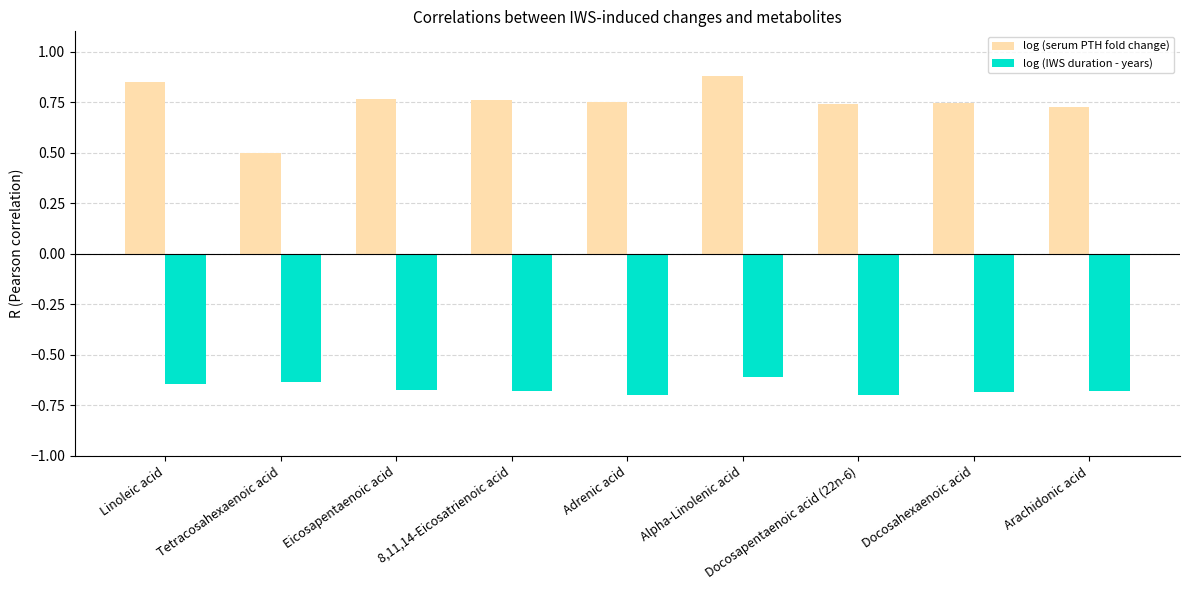

What is the difference between the highest and lowest values at Docosapentaenoic acid (22n-6)?

1.4